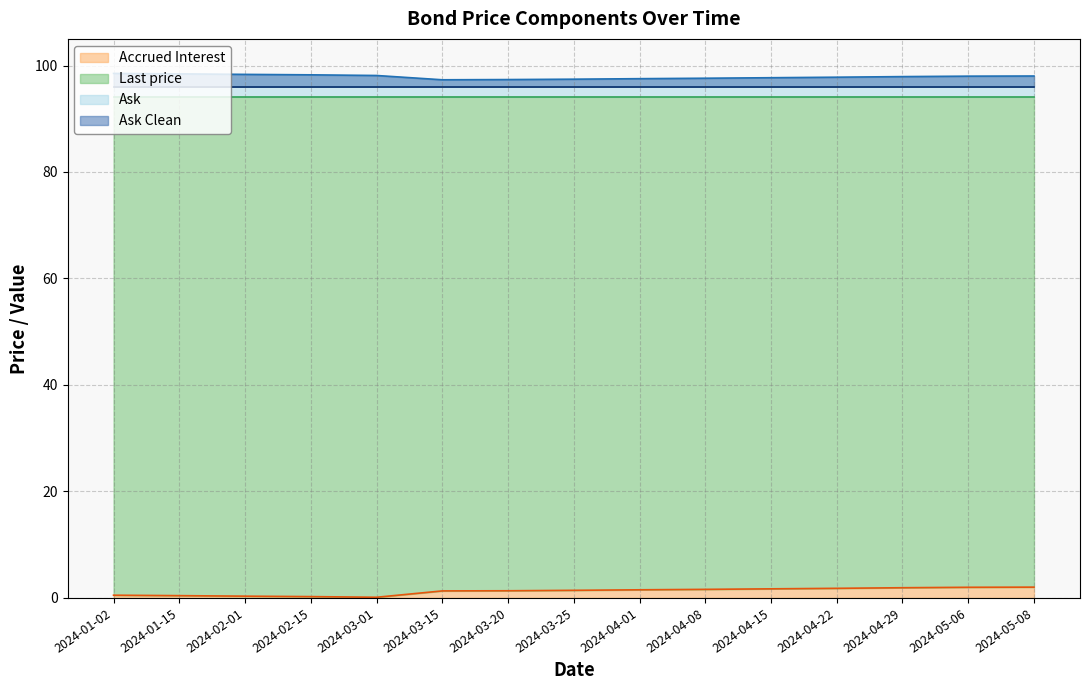

How many lines are shown in the chart?

2